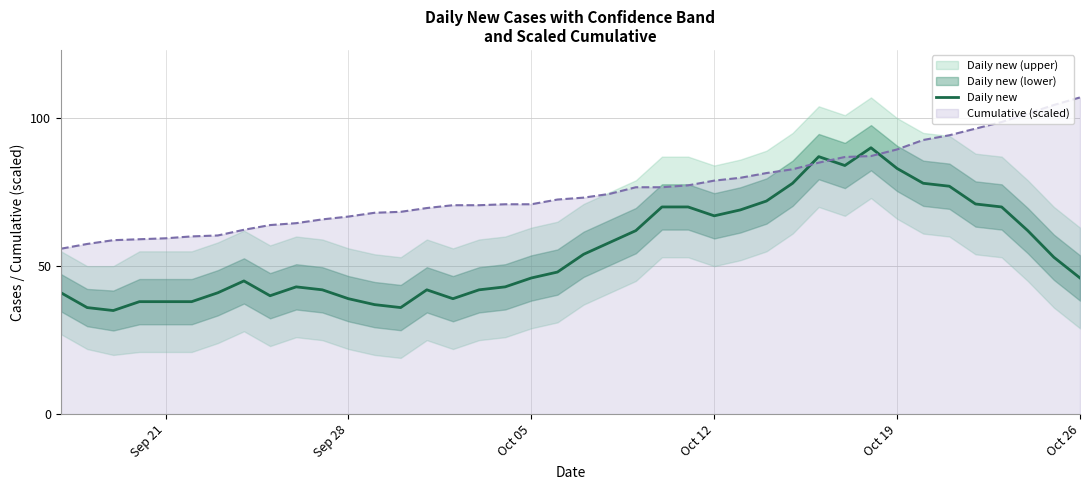

What is the highest value of the Daily new series?

90.0